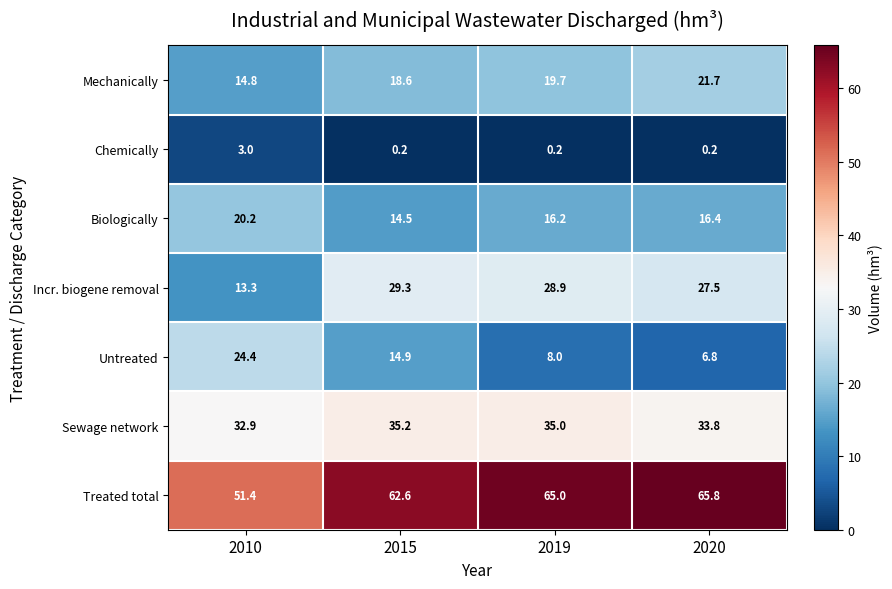

Which label corresponds to the largest value in the chart?

2020